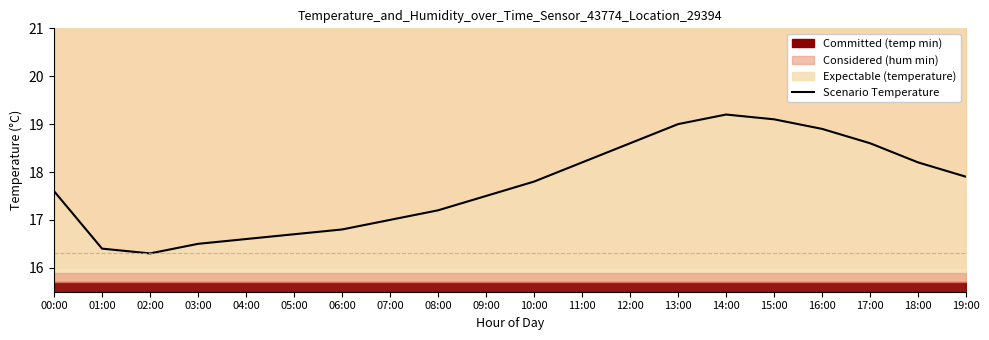

Reading right to left, extract all data points from this chart.

19:00=17.9	18:00=18.2	17:00=18.6	16:00=18.9	15:00=19.1	14:00=19.2	13:00=19.0	12:00=18.6	11:00=18.2	10:00=17.8	09:00=17.5	08:00=17.2	07:00=17.0	06:00=16.8	05:00=16.7	04:00=16.6	03:00=16.5	02:00=16.3	01:00=16.4	00:00=17.6